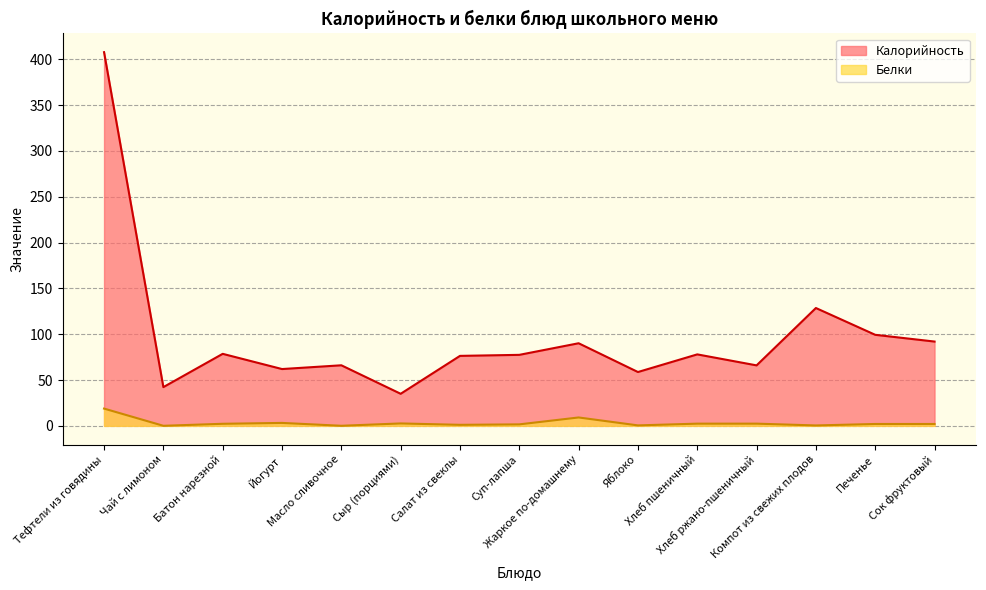

At which label is Белки closest to 9?

Жаркое по-домашнему